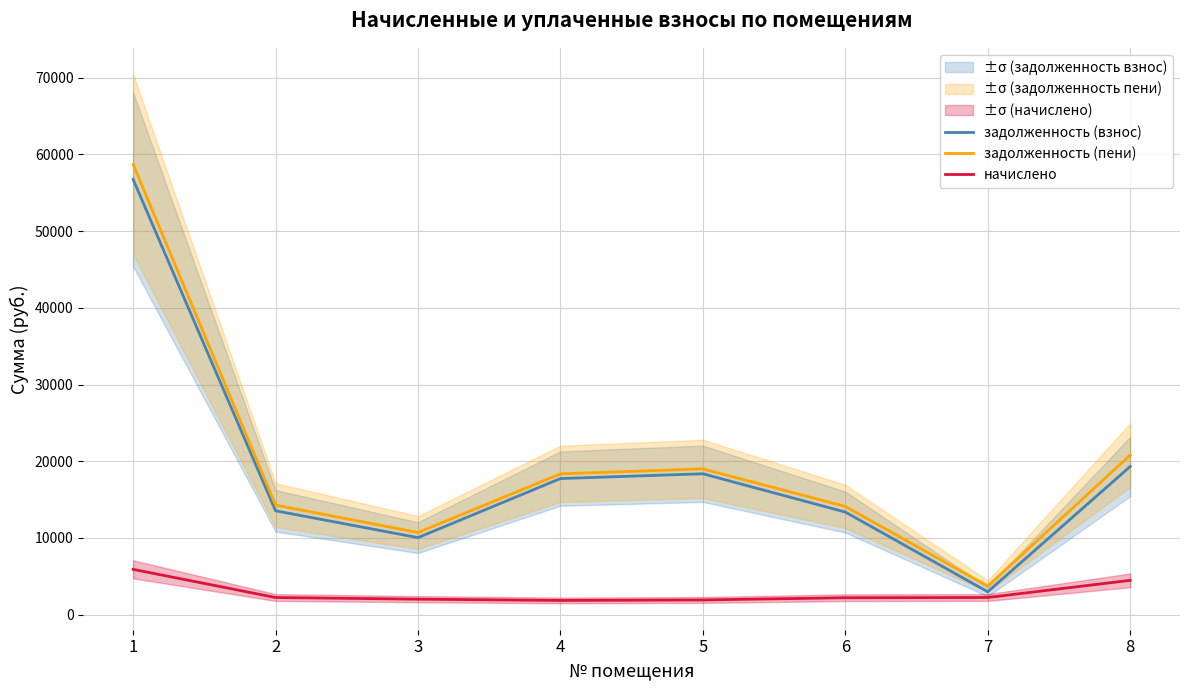

Reading right to left, list all the values displayed in this chart.

задолженность (взнос): 19303.1	2970.2	13371.5	18361.4	17737.7	10033.8	13532.8	56746.8
задолженность (пени): 20791.1	3712.8	14103.5	18997.4	18352.1	10703.4	14274.4	58712.4
начислено: 4464.0	2227.7	2196.0	1908.0	1843.2	2008.8	2224.8	5896.8